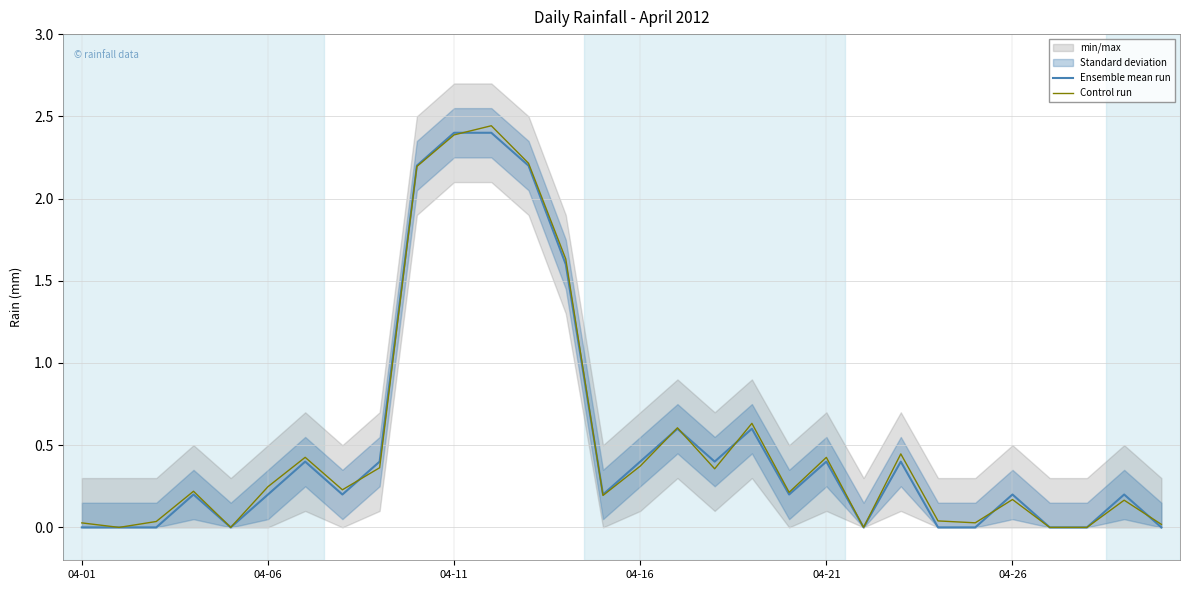

True or false: Ensemble mean run has a value of 0.4 at 04-21.

True